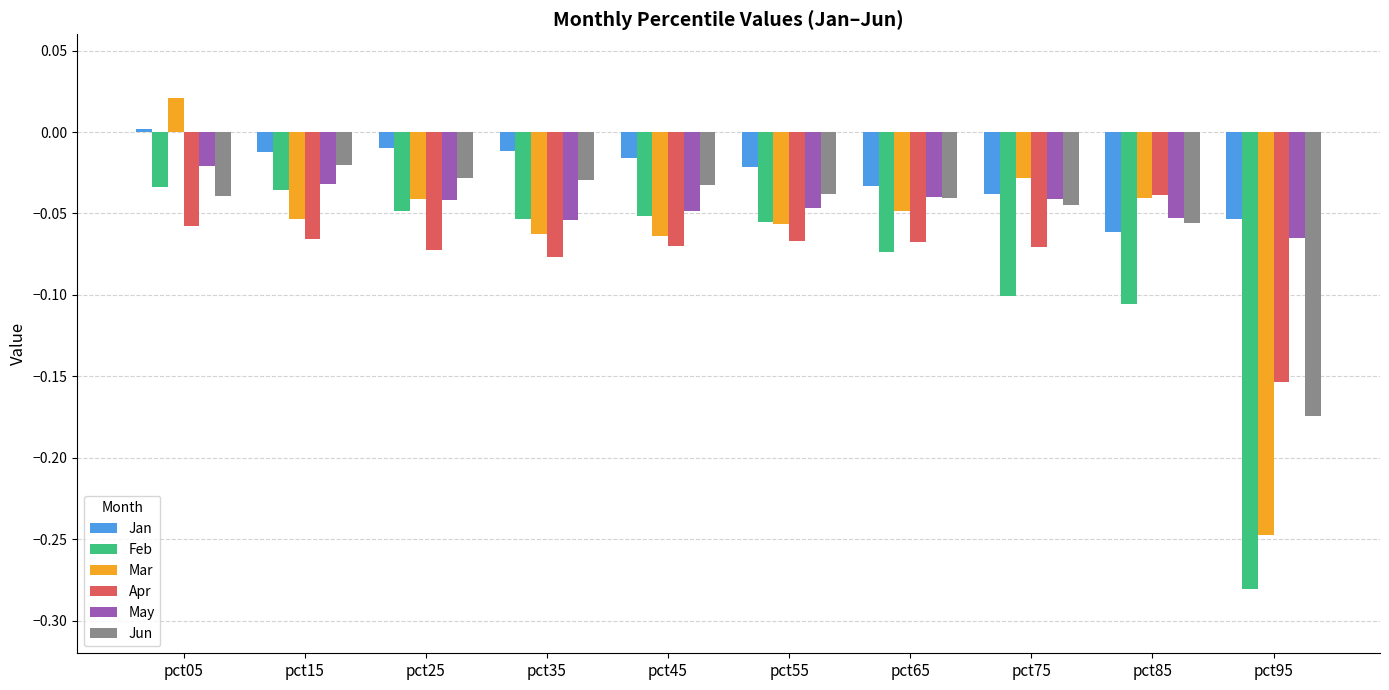

Between pct25 and pct35, which series saw the biggest shift?

Mar